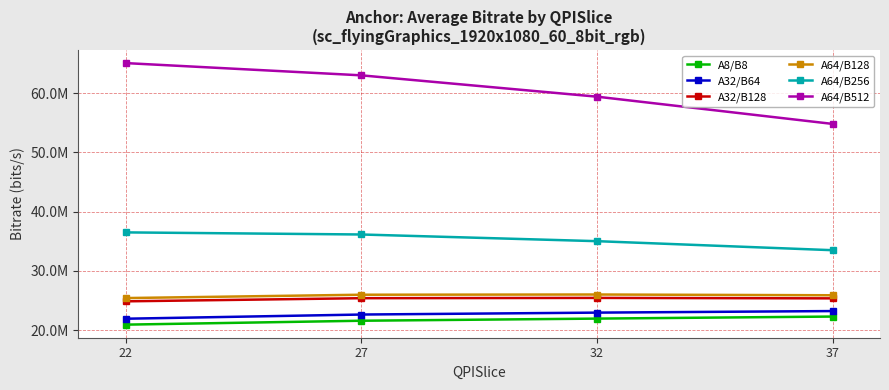

Which category has the highest value across all series?

22